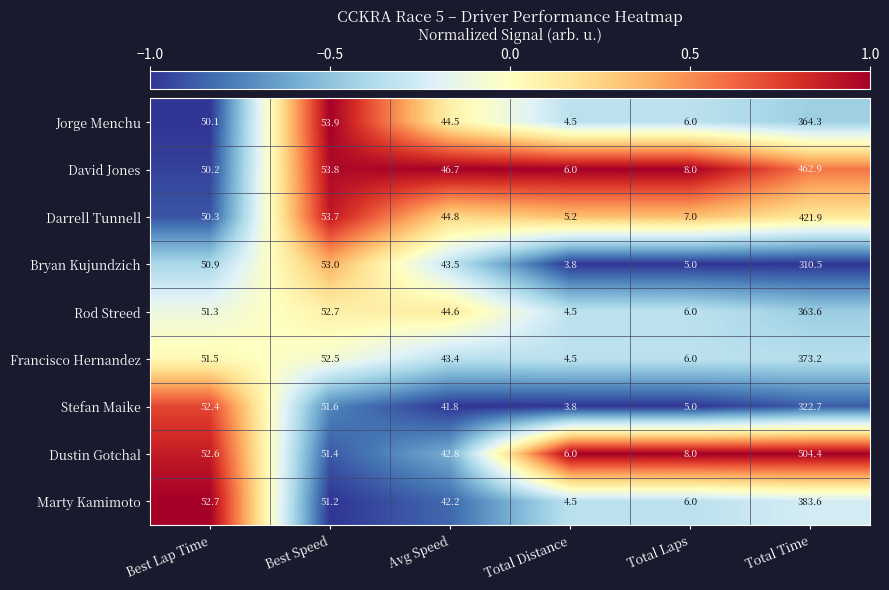

What is the total value across all series at Total Distance?

42.8